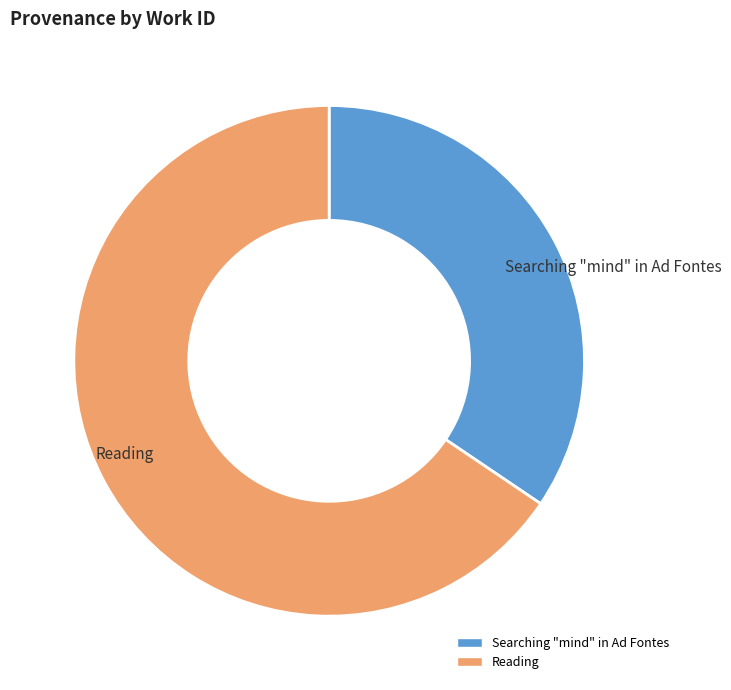

Combined, do Searching "mind" in Ad Fontes and Reading account for over 50%?

Yes